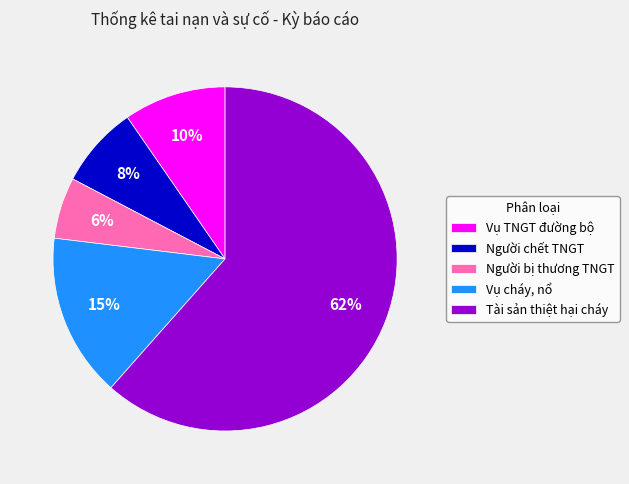

What is the smallest slice in the pie chart?

Người bị thương TNGT